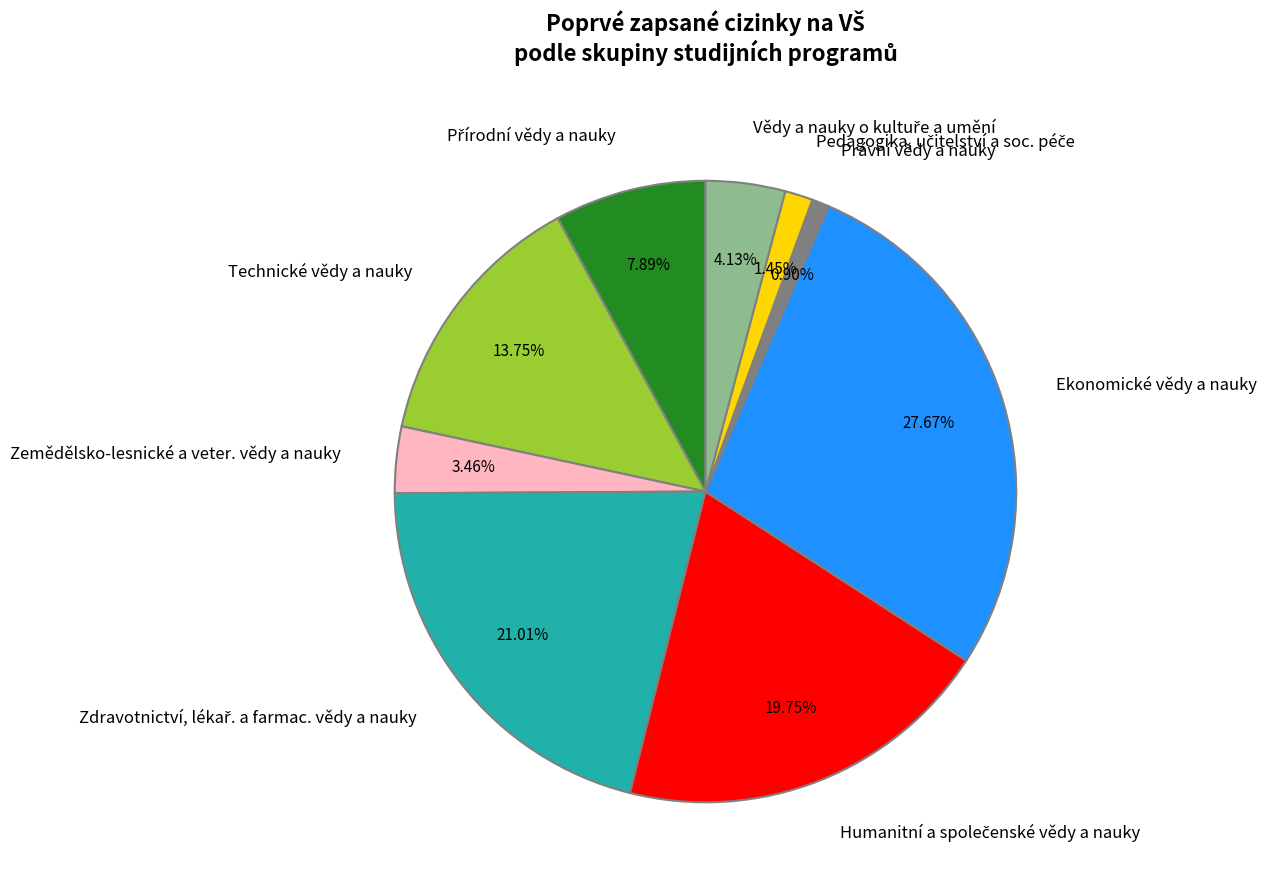

Is it true that Technické vědy a nauky is 14% of the pie?

True